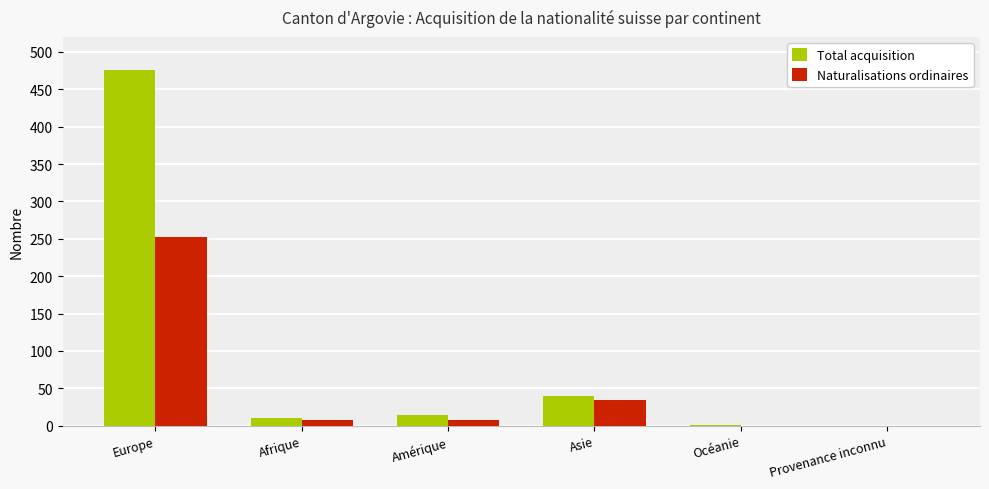

Which category has the highest value in the Naturalisations ordinaires series?

Europe